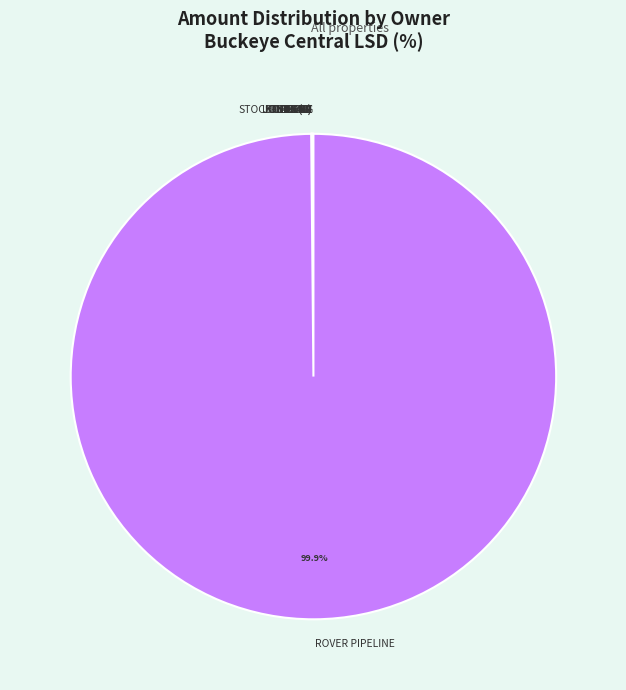

To the nearest percent, what is the difference between the largest and smallest slice percentages?

100%